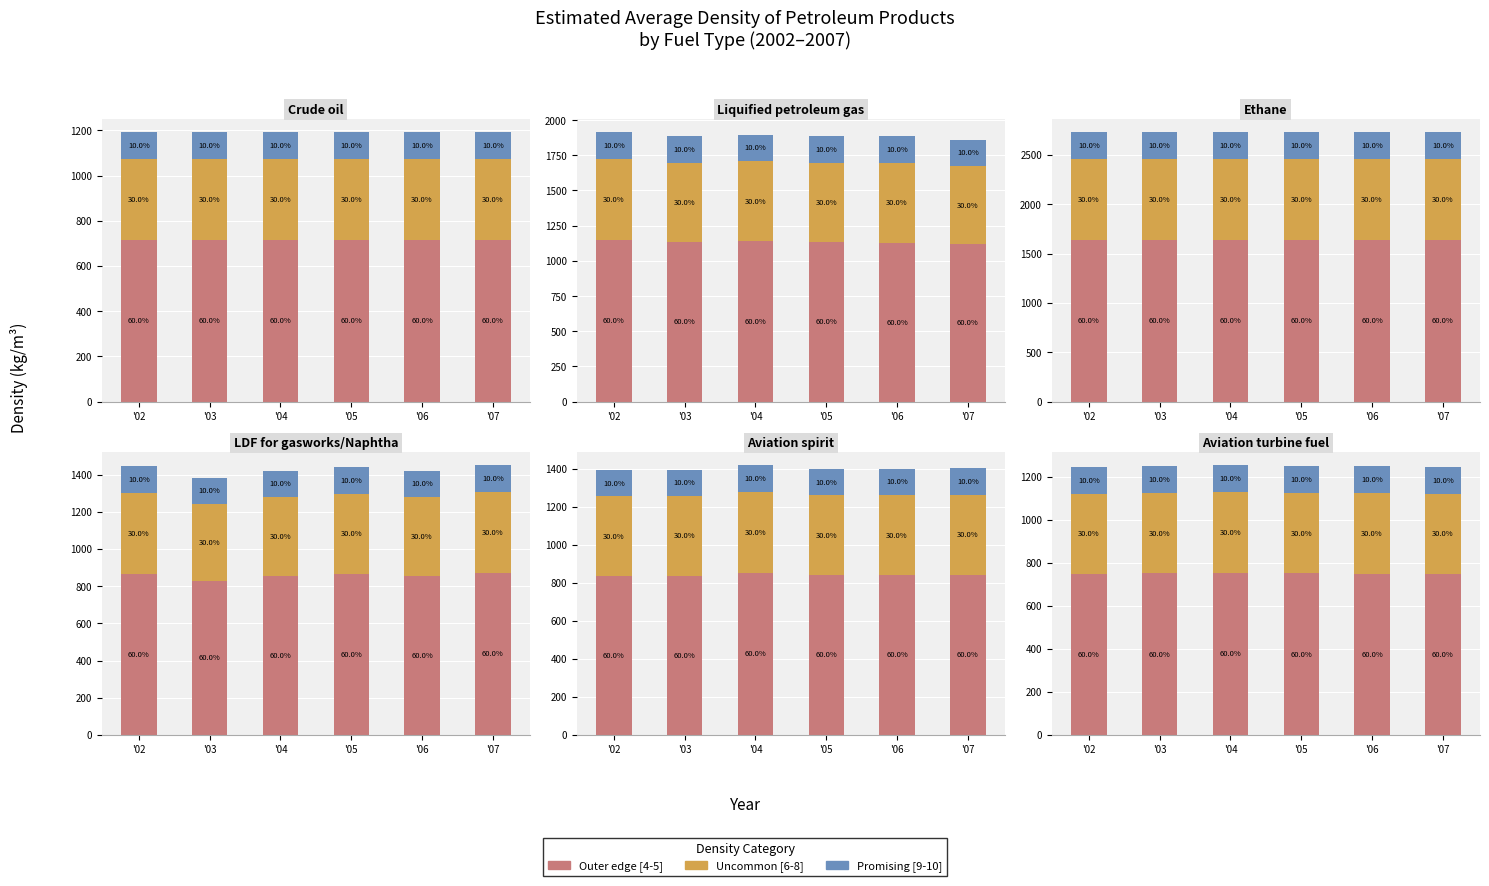

Which series has the largest range (max minus min)?

Outer edge [4-5]